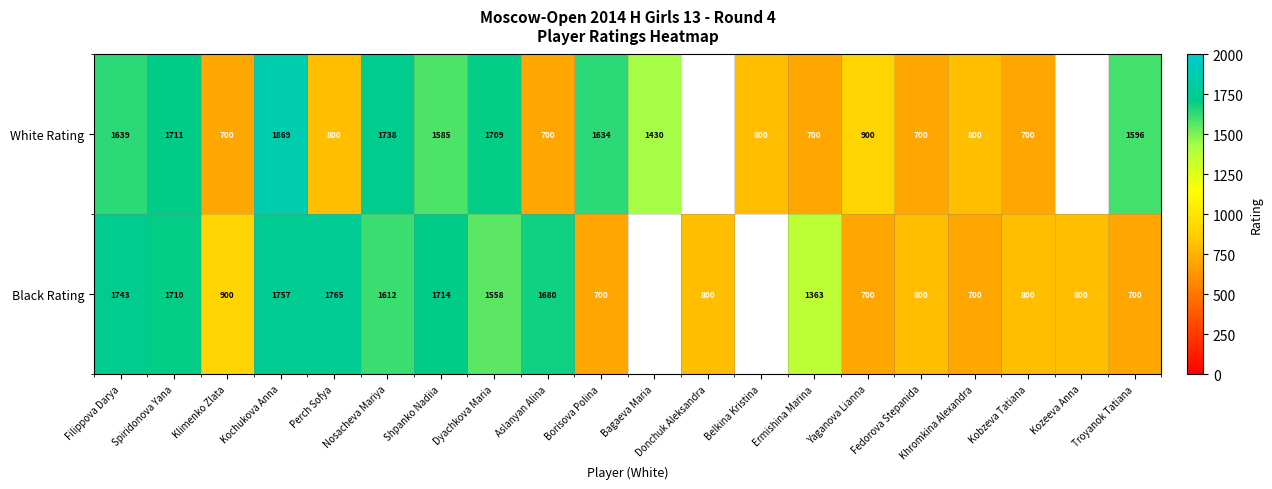

Between Donchuk Aleksandra and Filippova Darya, which is larger?

Filippova Darya